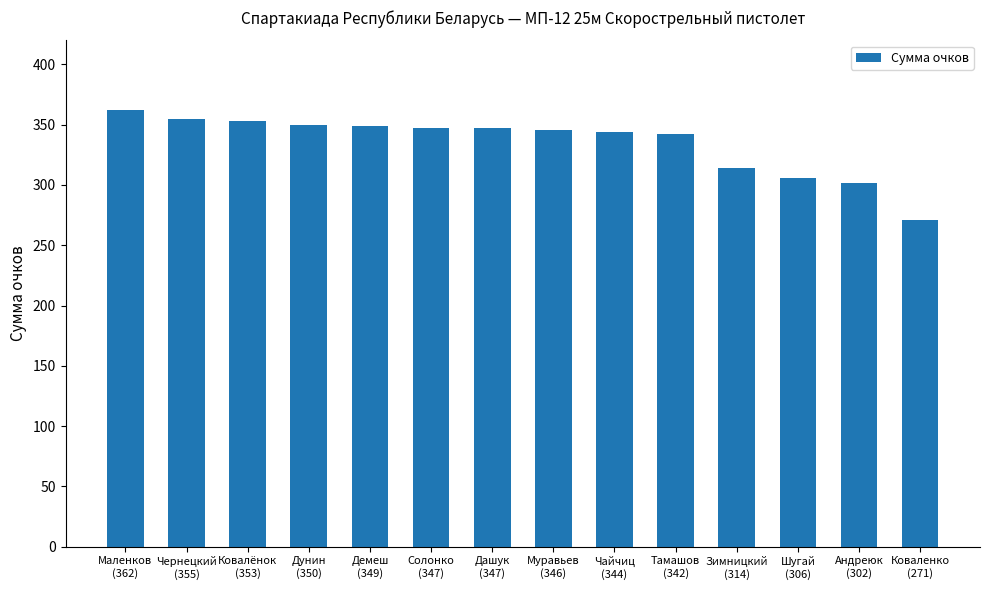

Does the chart contain stacked bars?

No